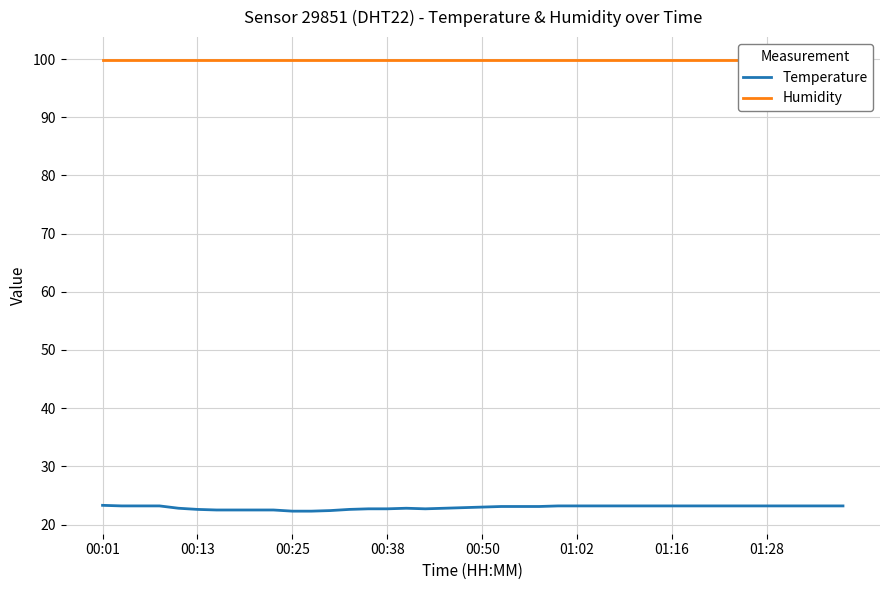

Is it true that Temperature equals 11.5 at 00:50?

False